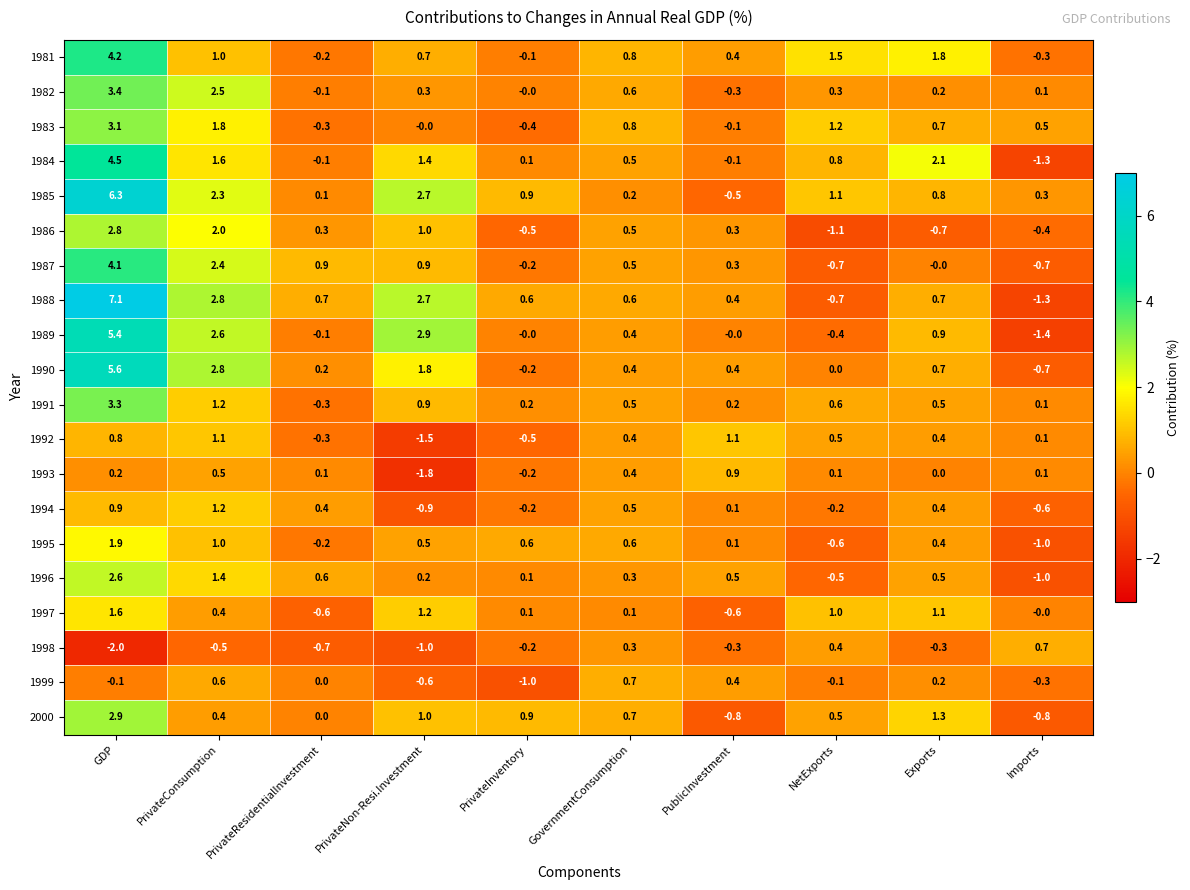

The value of 1983 at Imports is 0.5. True or false?

True